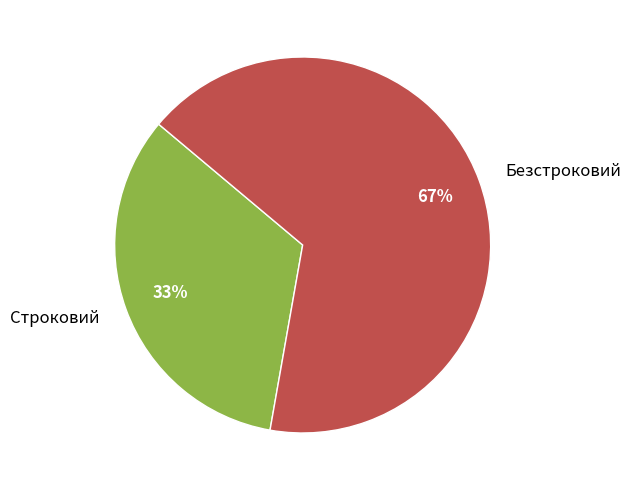

To the nearest percent, what is the combined percentage of Безстроковий and Строковий?

100%